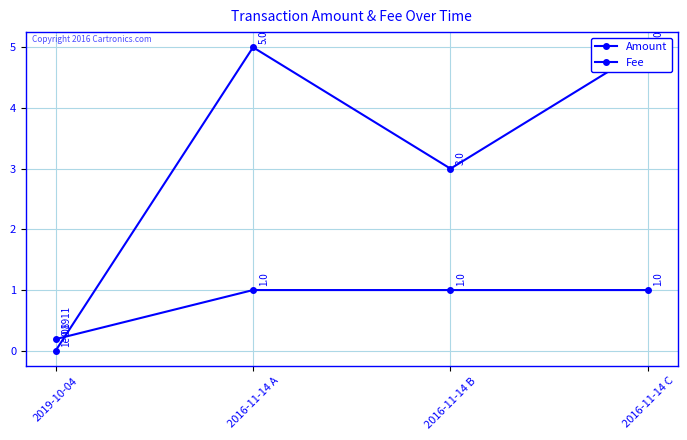

Rank the series by their maximum value, from highest to lowest.

Amount, Fee